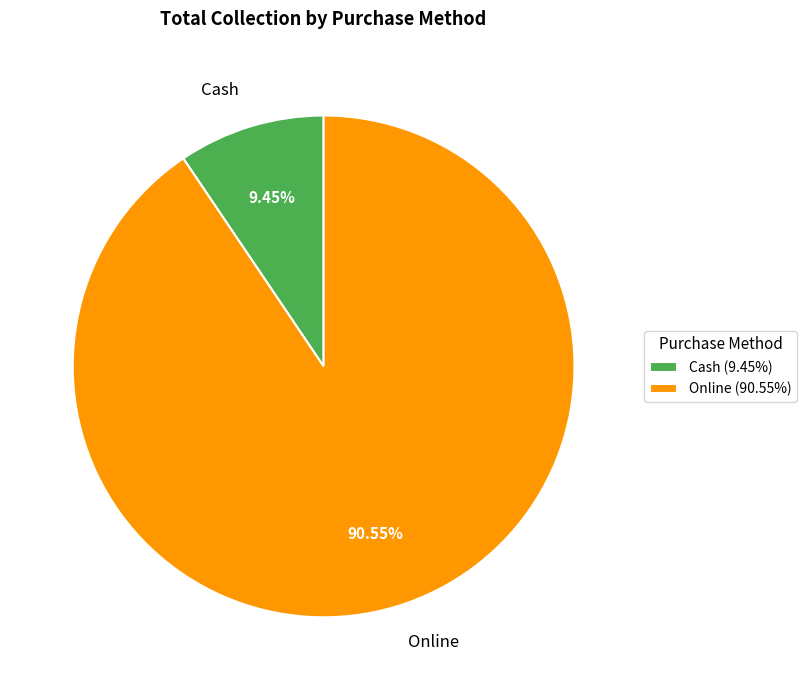

To the nearest percent, what percentage of the pie is Cash?

9%